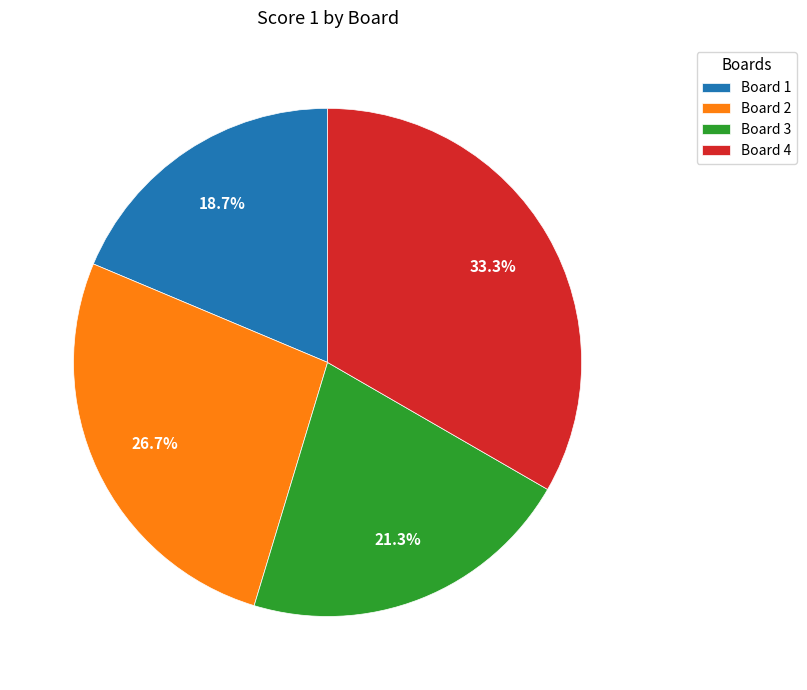

To the nearest percent, what percentage of the pie is Board 4?

33%